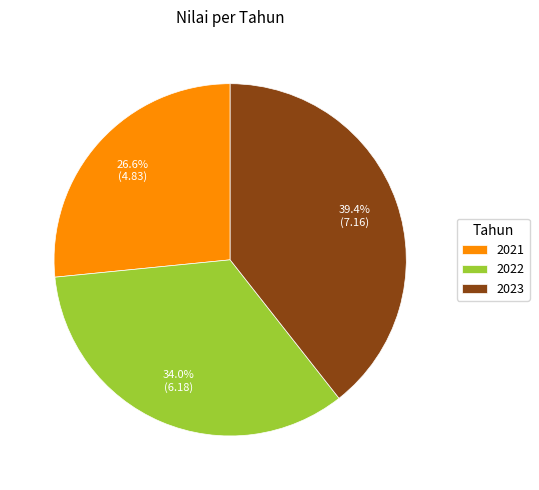

Does 2022 account for over 50% of the chart?

No